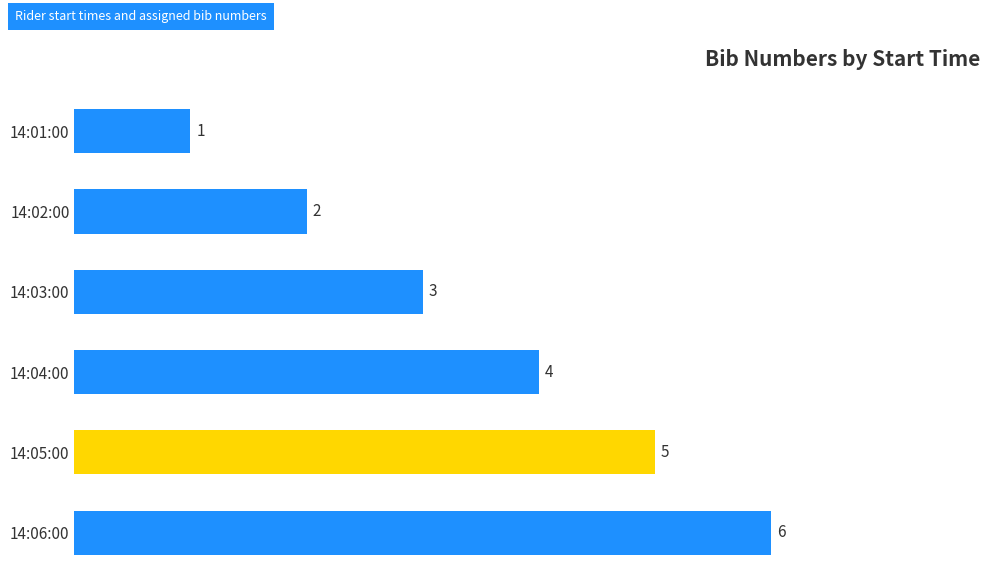

What is the sum of all values?

21